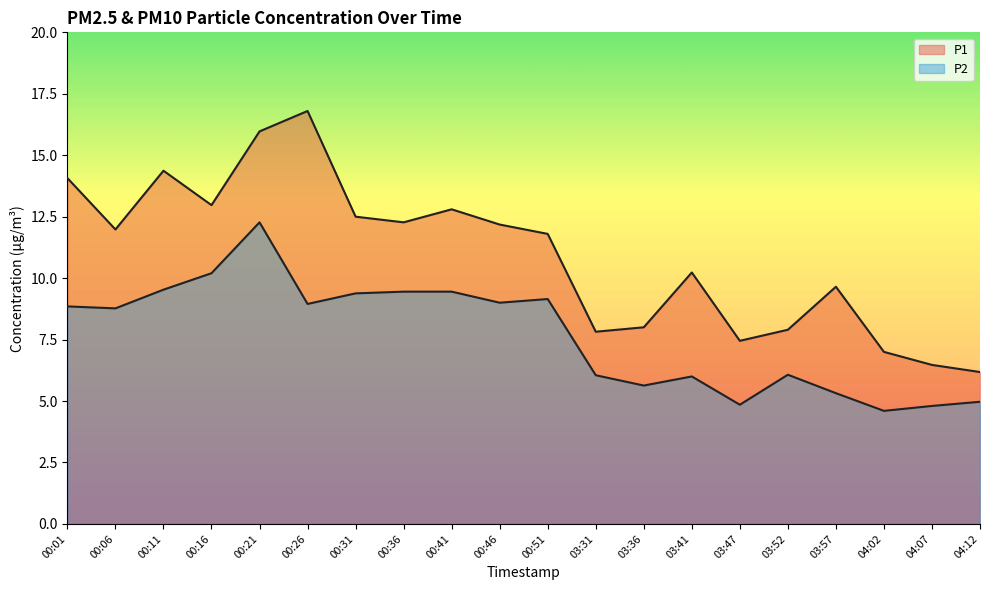

What position from the right is 04:12?

1